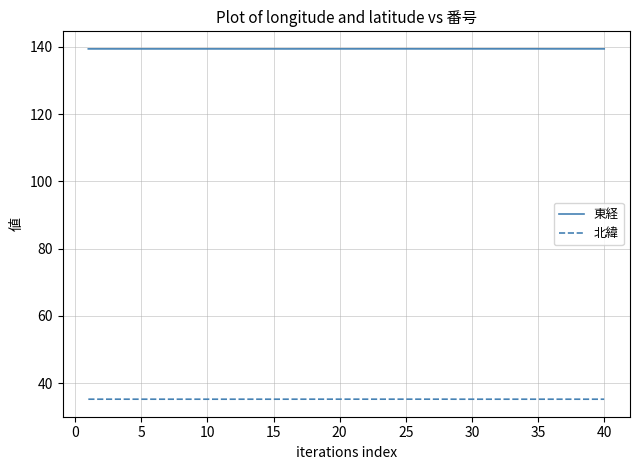

What is the minimum value for 北緯?

35.2